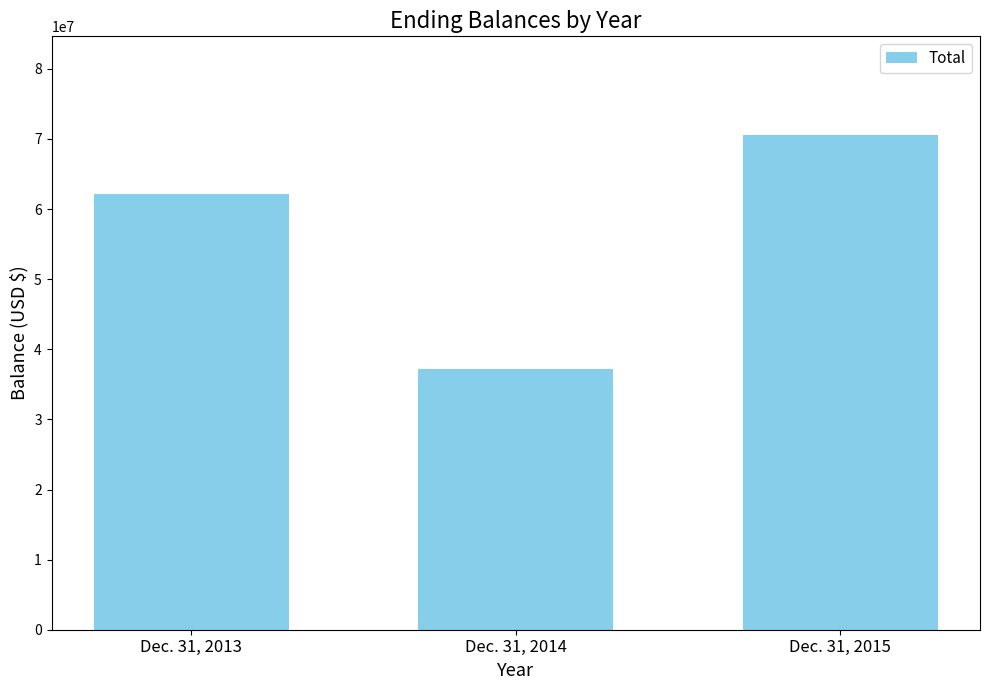

The value at Dec. 31, 2014 is 37232925. True or false?

True